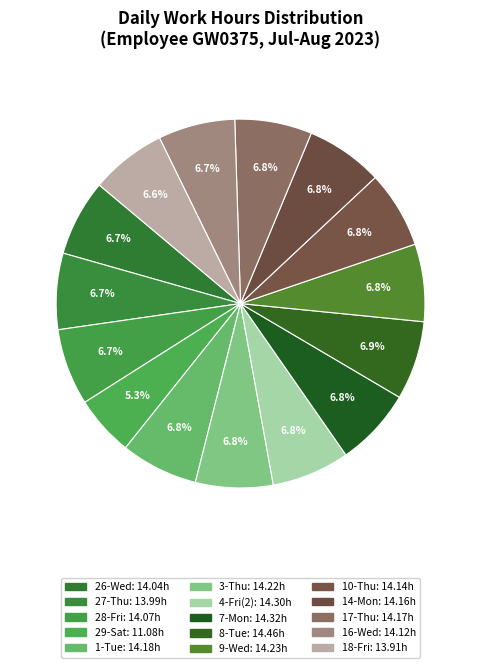

How many segments does this pie chart have?

15